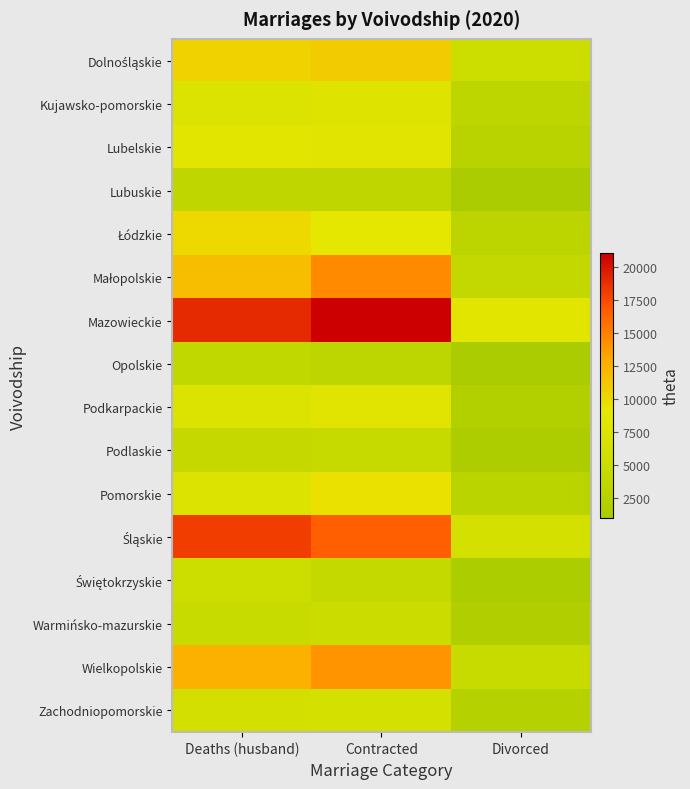

Count the number of data series in this chart.

16